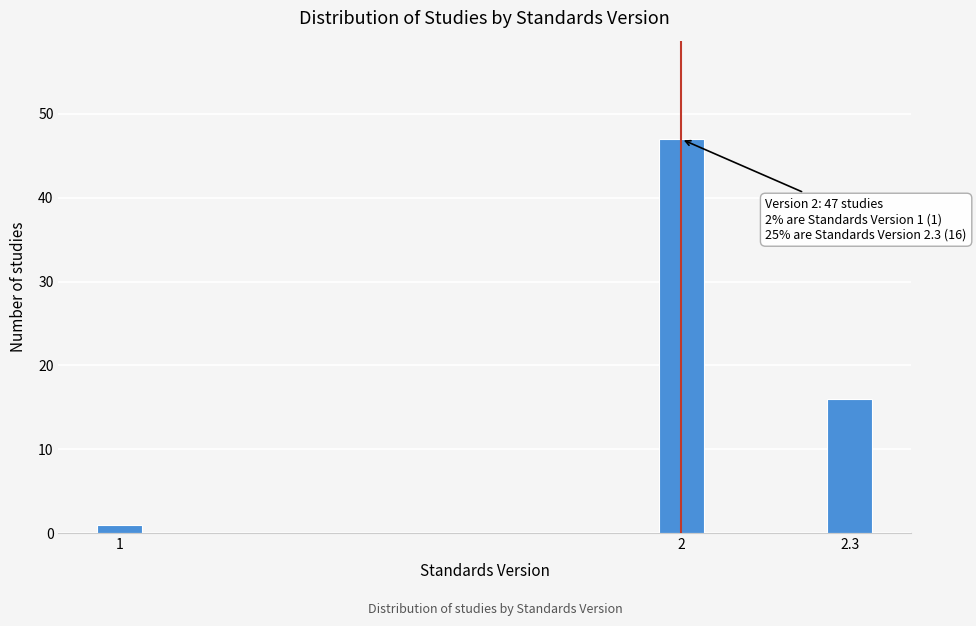

Reading left to right, list all the values displayed in this chart.

1	47	16